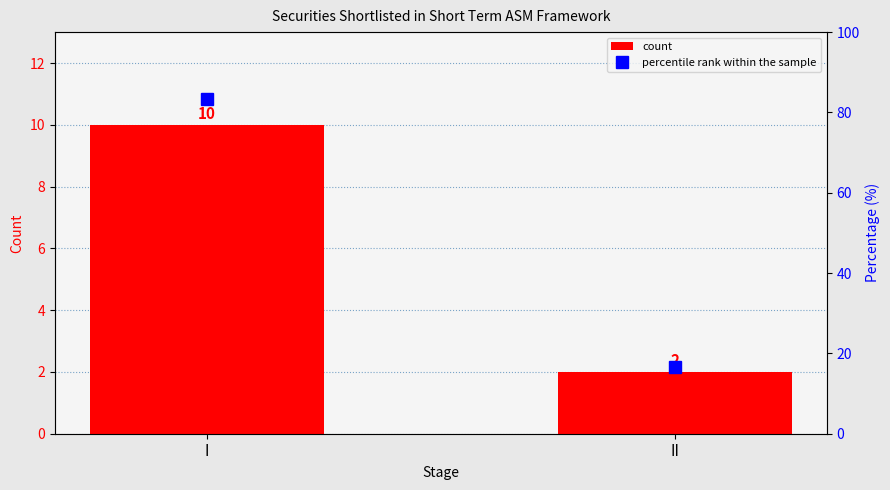

How many categories are shown in the chart?

2